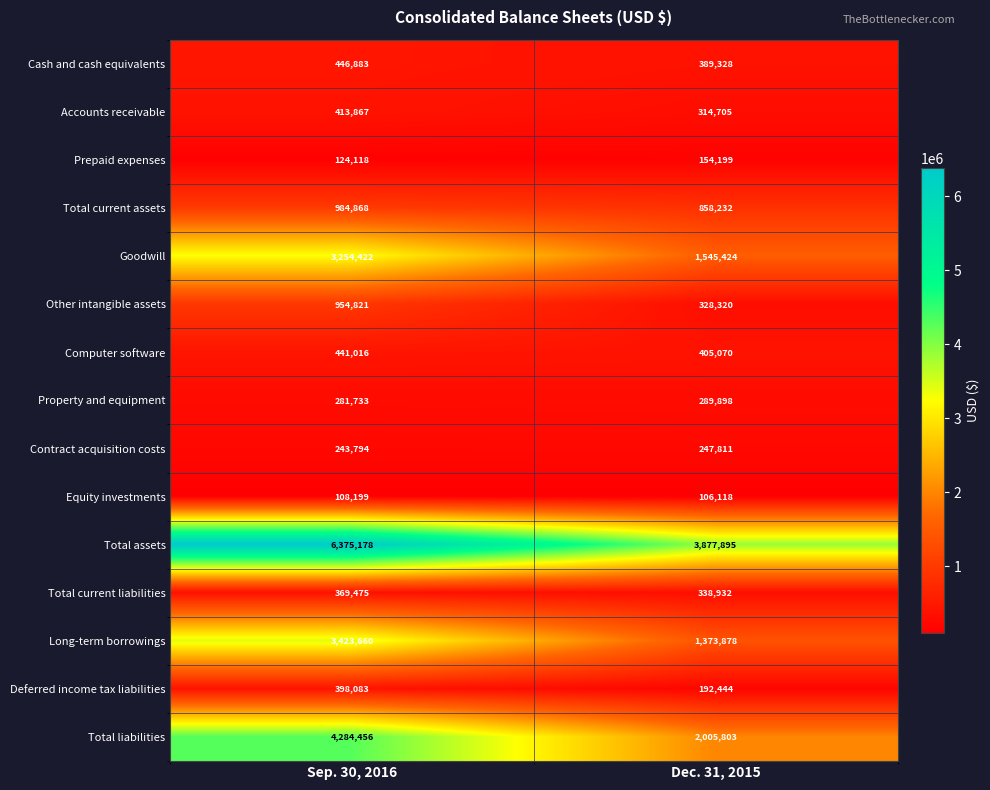

Rank the series at Dec. 31, 2015 from highest to lowest value.

Total assets, Total liabilities, Goodwill, Long-term borrowings, Total current assets, Computer software, Cash and cash equivalents, Total current liabilities, Other intangible assets, Accounts receivable, Property and equipment, Contract acquisition costs, Deferred income tax liabilities, Prepaid expenses, Equity investments